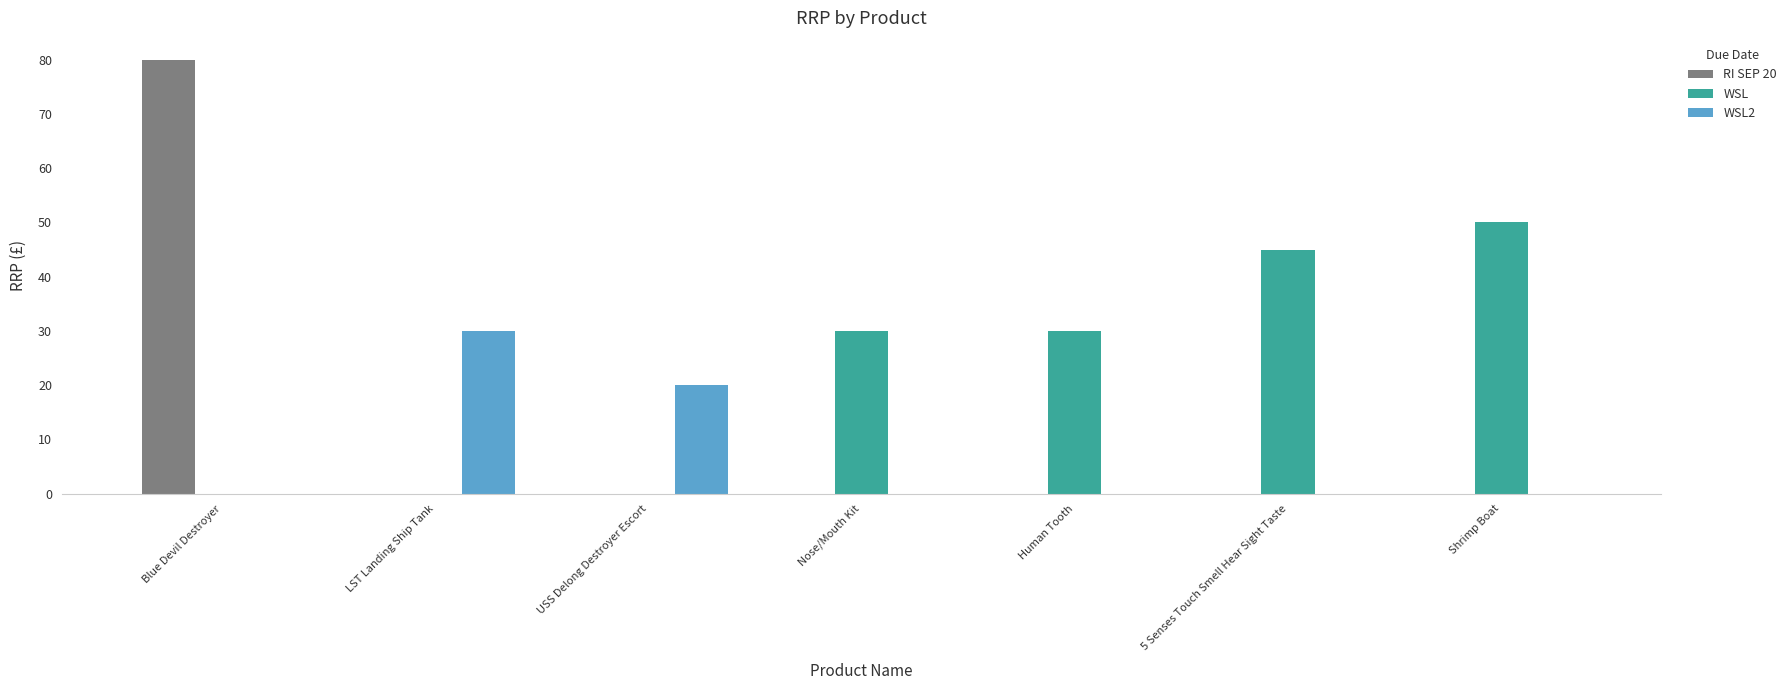

Is it true that WSL equals 25.1 at LST Landing Ship Tank?

False